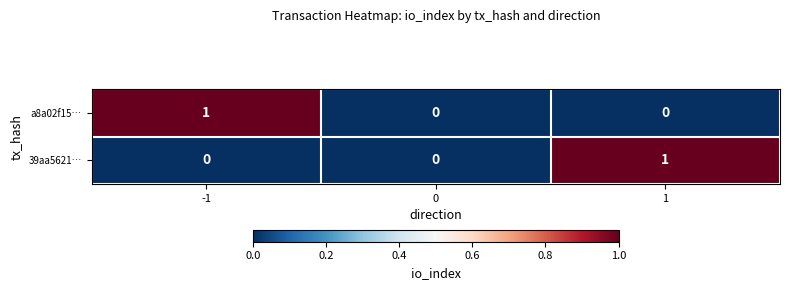

At -1, list the series in order from smallest to largest.

39aa5621…, a8a02f15…